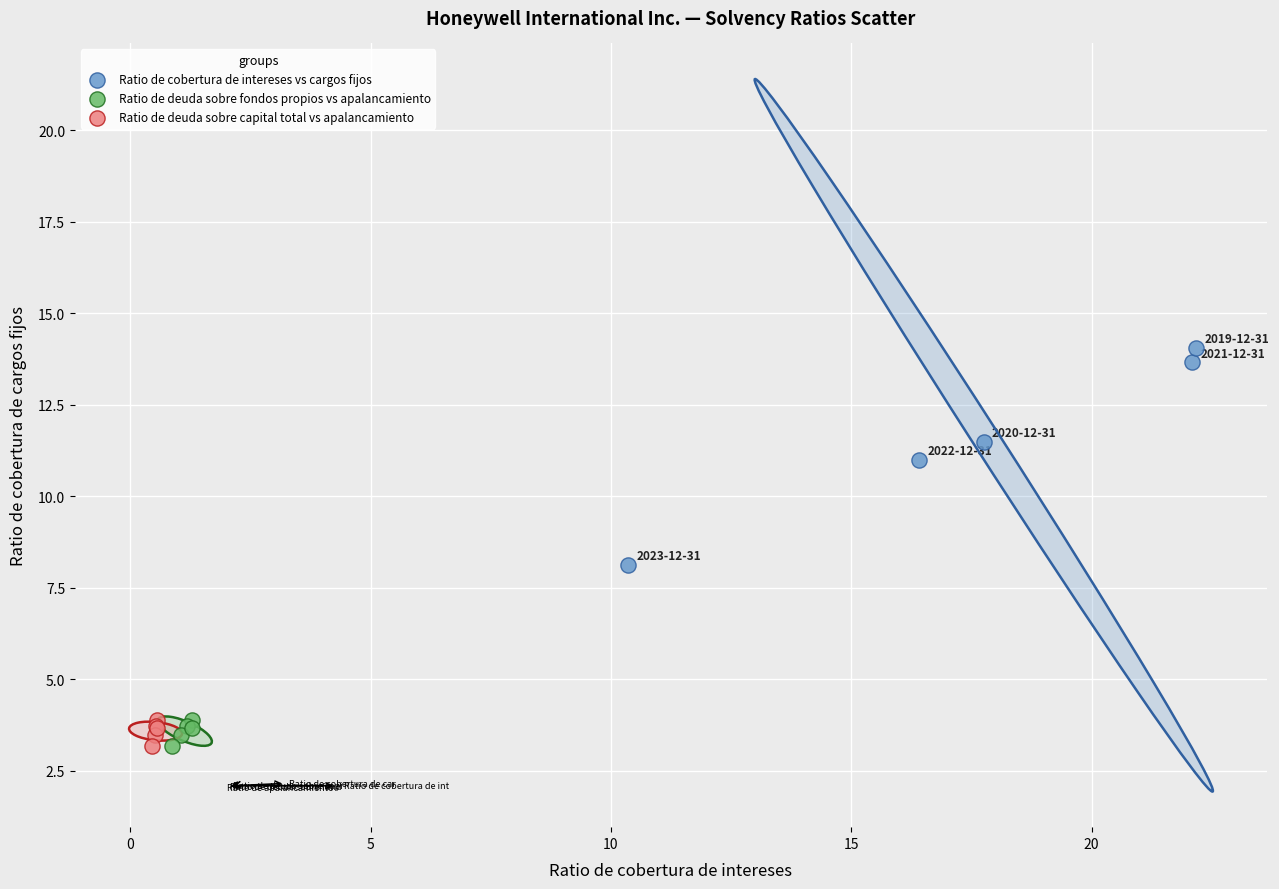

What are all the series names shown in the legend?

Ratio de cobertura de intereses vs cargos fijos, Ratio de deuda sobre fondos propios vs apalancamiento, Ratio de deuda sobre capital total vs apalancamiento